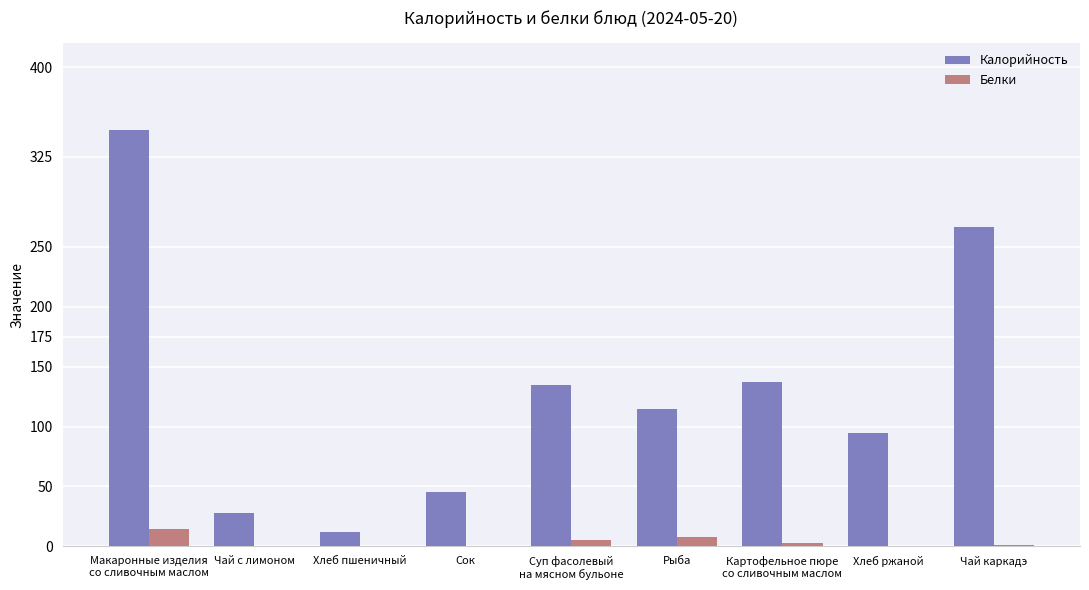

Is the value of Белки at Рыба greater than the value of Калорийность at Рыба?

No